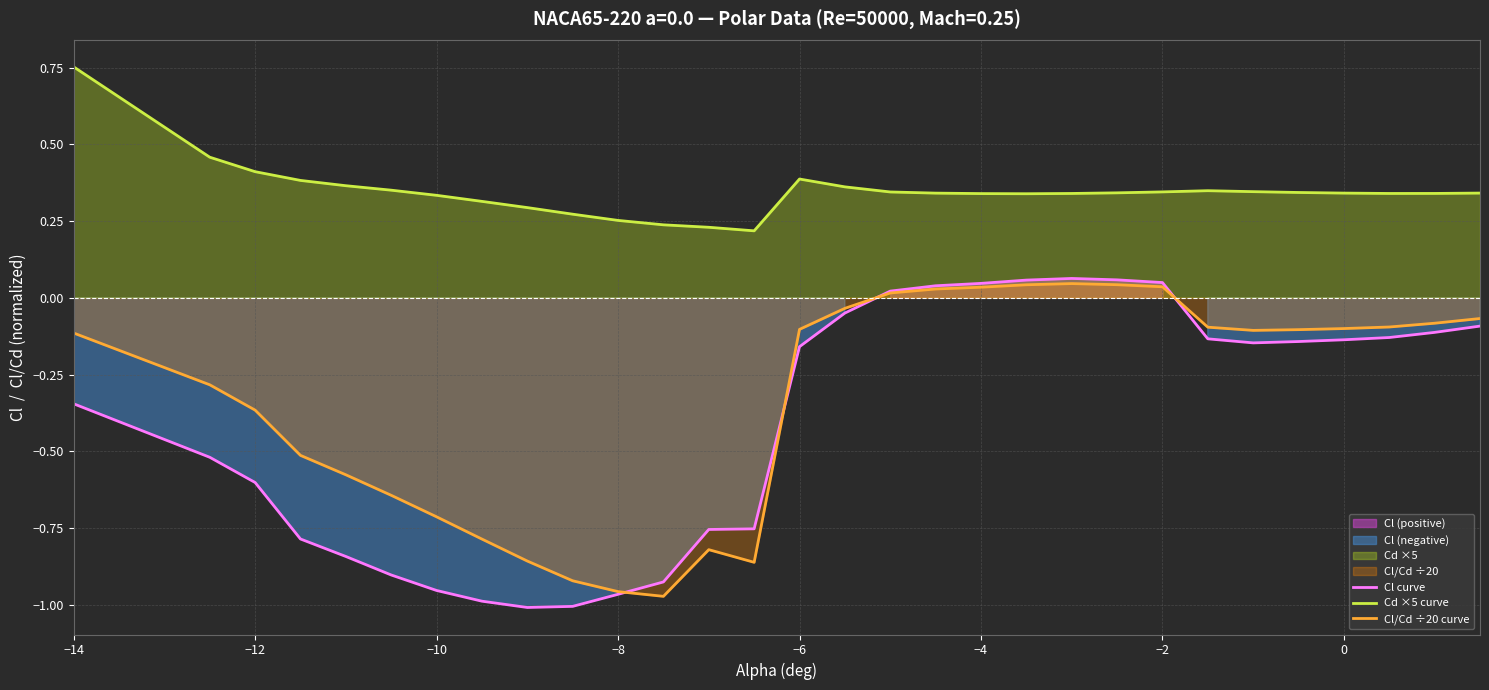

The value of Cl/Cd ÷20 curve at −10 is -0.7. True or false?

True